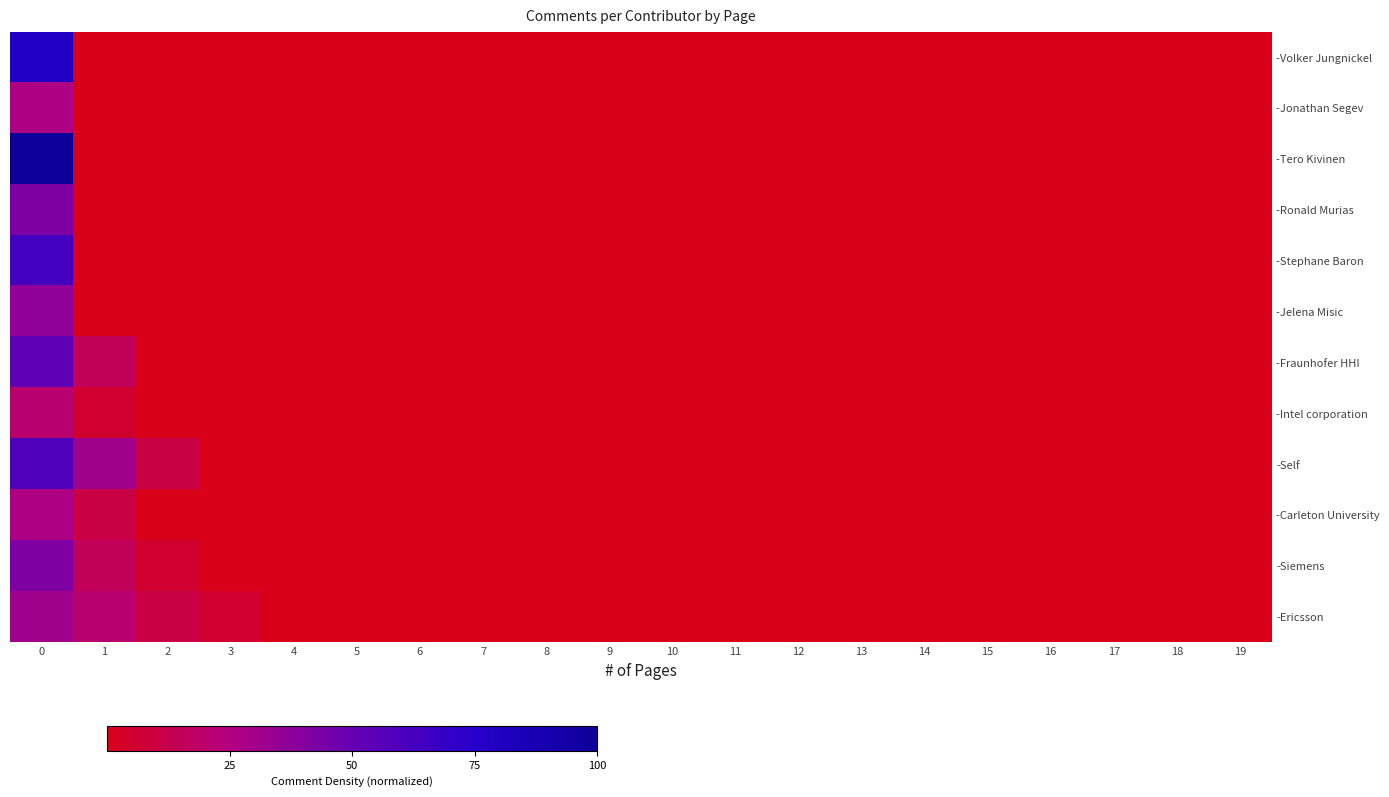

Between 3 and 6, which series saw the biggest shift?

-Ericsson